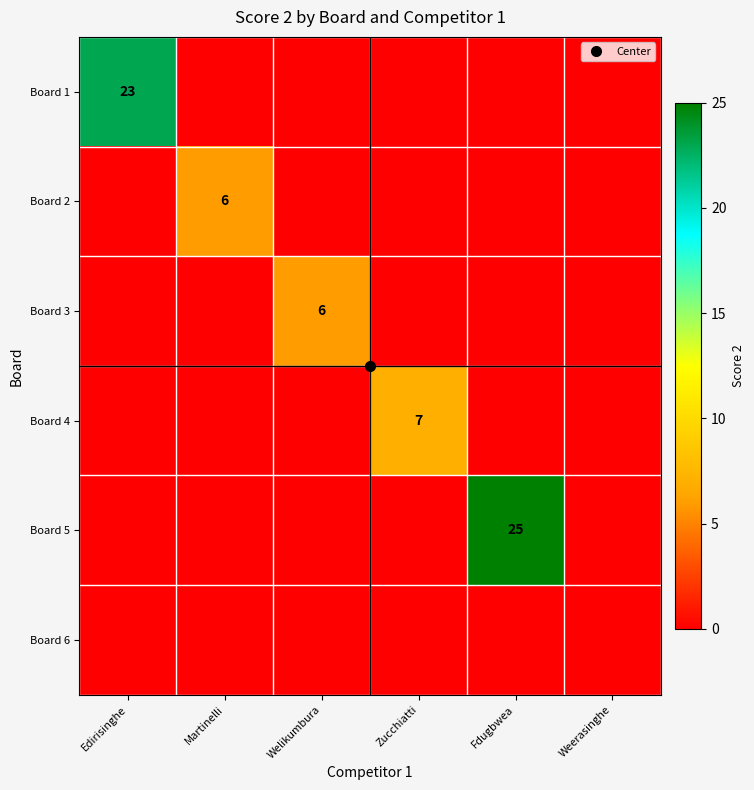

What is the difference between the highest and lowest values at Zucchiatti?

7